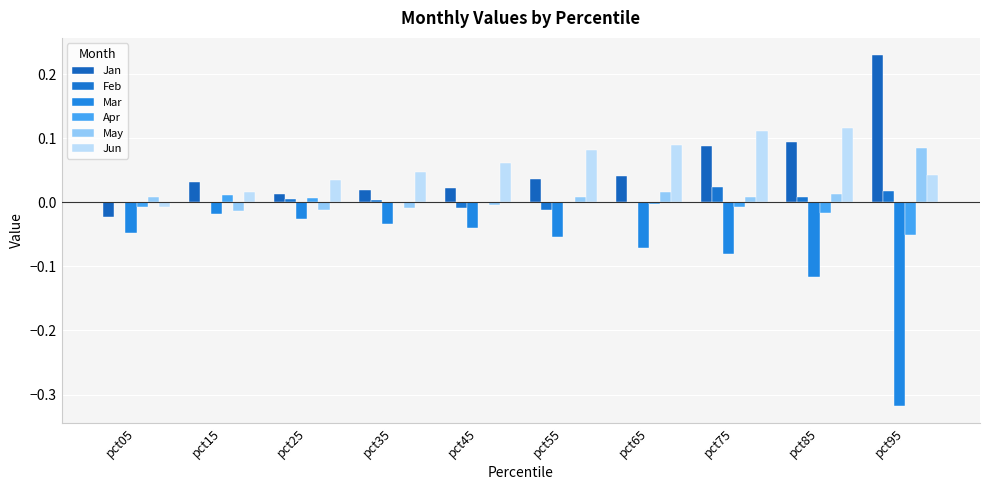

What is the difference between the maximum and minimum values in the Jun series?

0.1